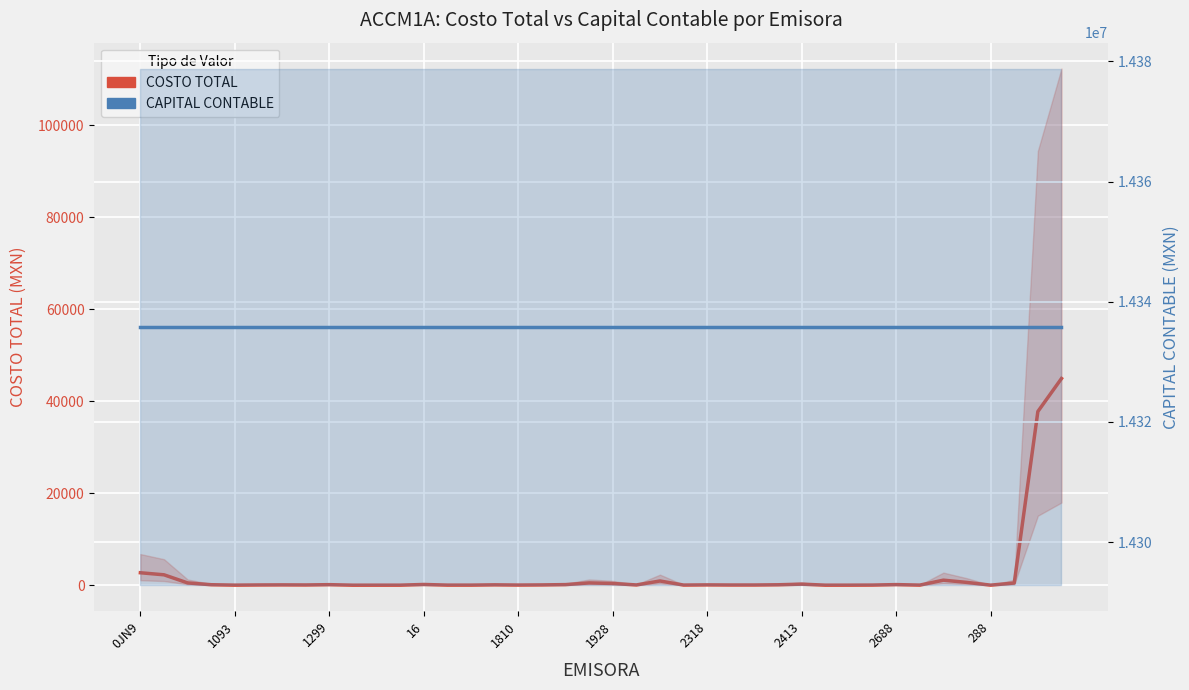

At how many categories does at least one series exceed 10716677?

40